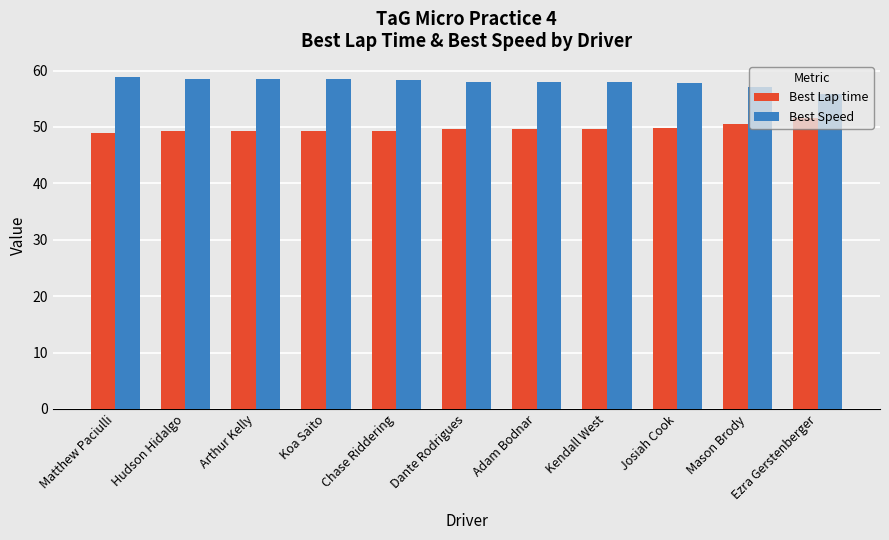

How many bars are there in total?

22